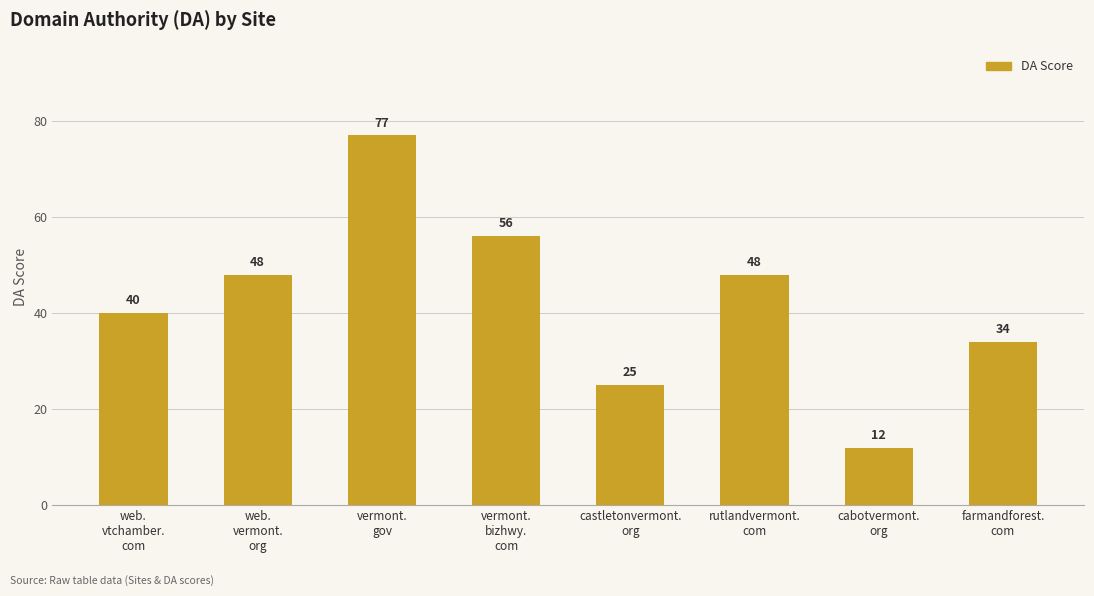

What is the difference between the maximum and second lowest values?

52